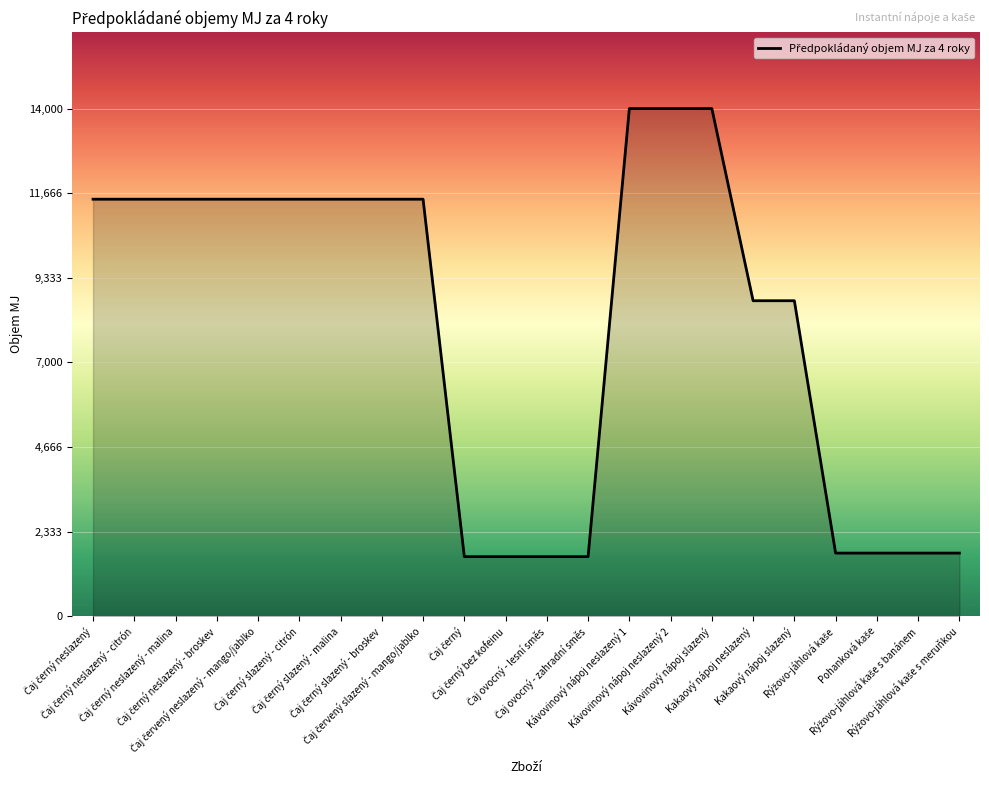

What is the minimum value shown in the chart?

1642